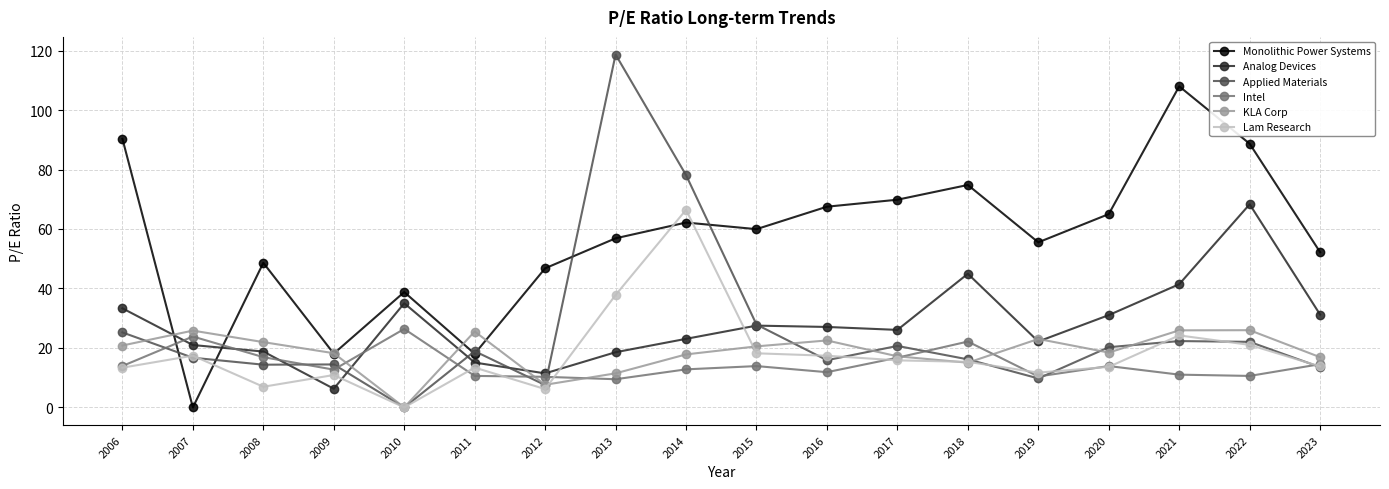

How many lines are shown in the chart?

6